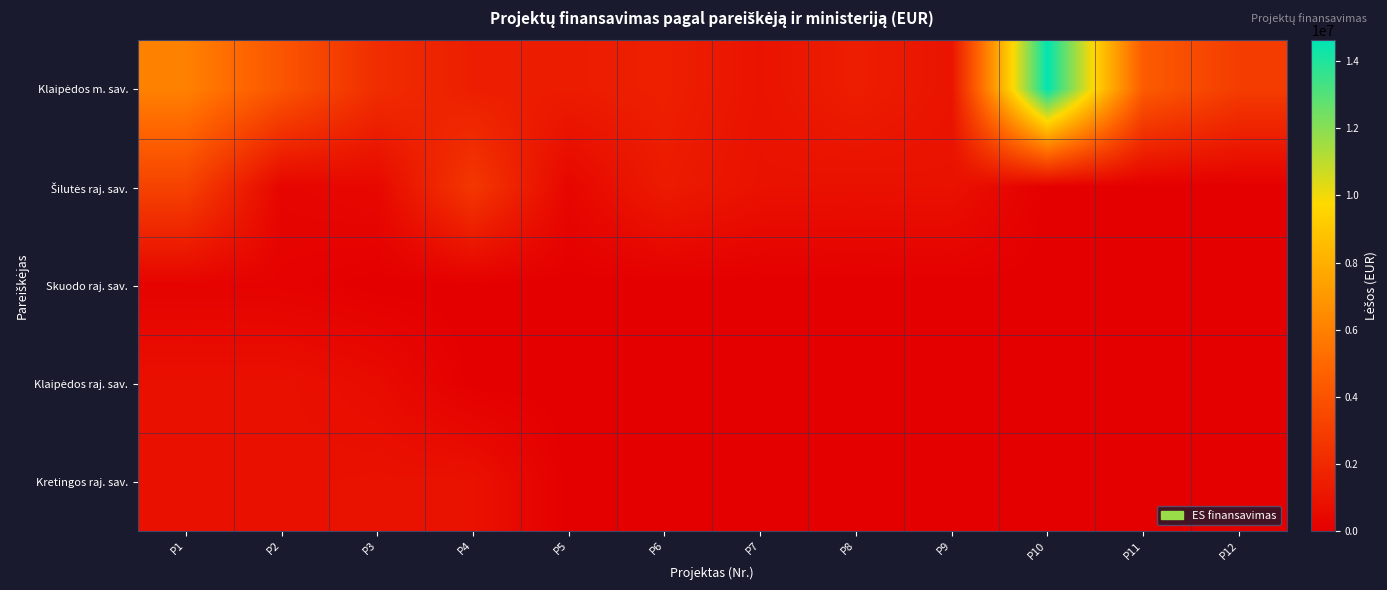

What is the total value across all series at P5?

1710464